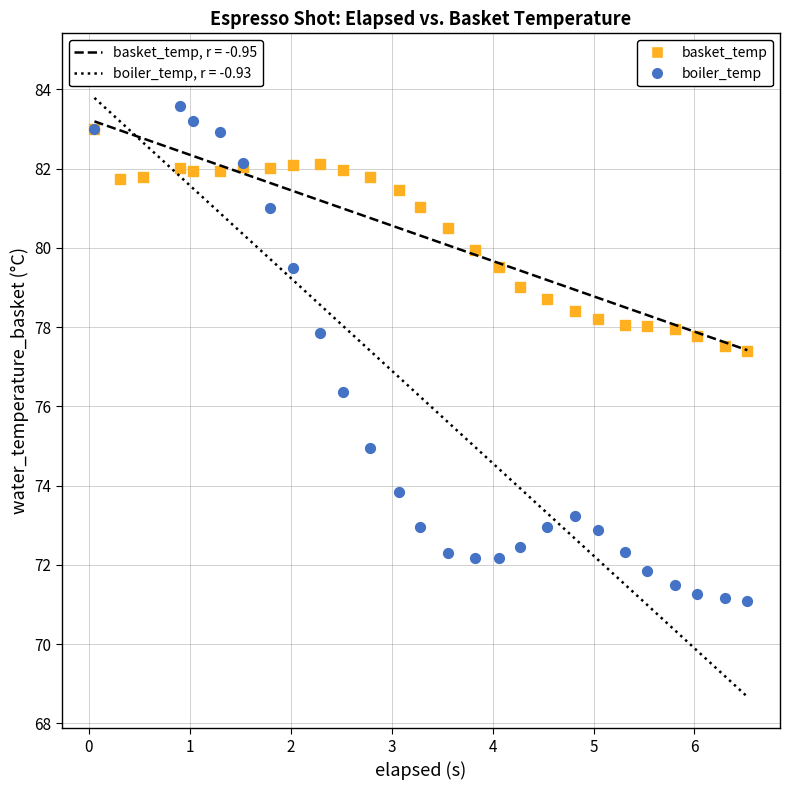

Which series contains the highest Y value?

boiler_temp